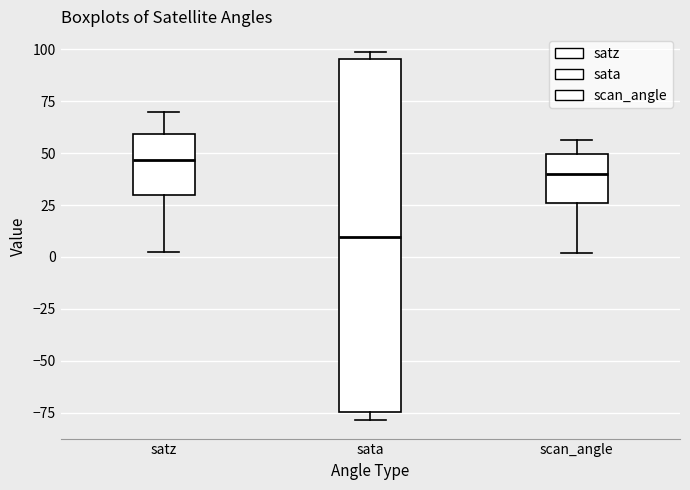

Where is the upper edge of the box for sata on the y-axis? The values are not printed on the chart, so give them approximately, as read against the axis.

95